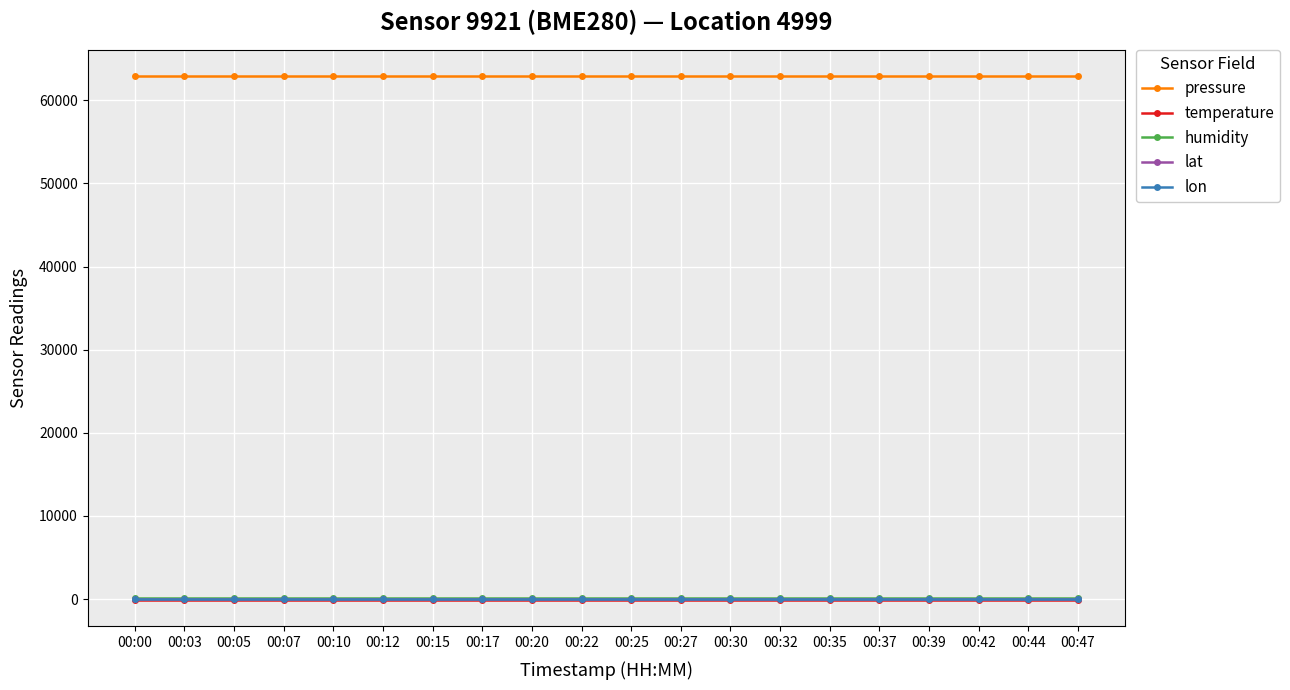

At how many categories does at least one series exceed 20389?

20